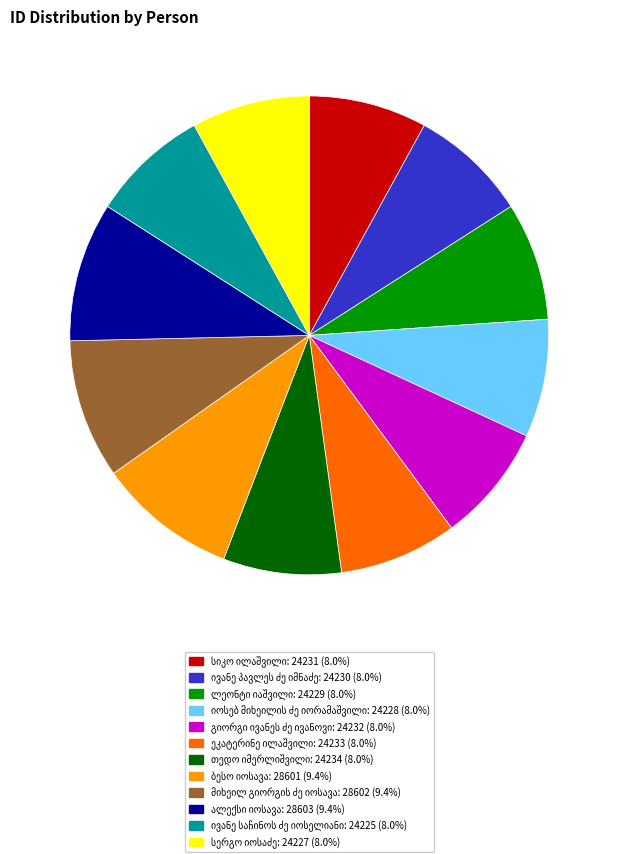

Is there a majority slice in this chart?

No